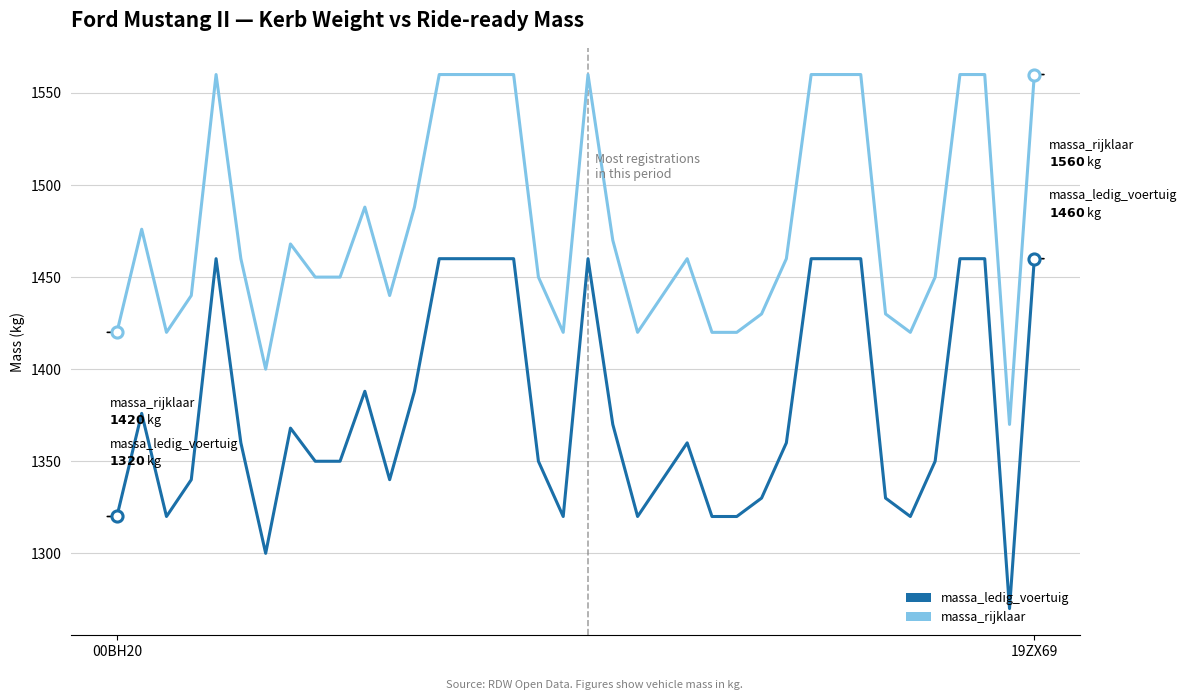

True or false: massa_rijklaar and massa_ledig_voertuig cross at least once.

False